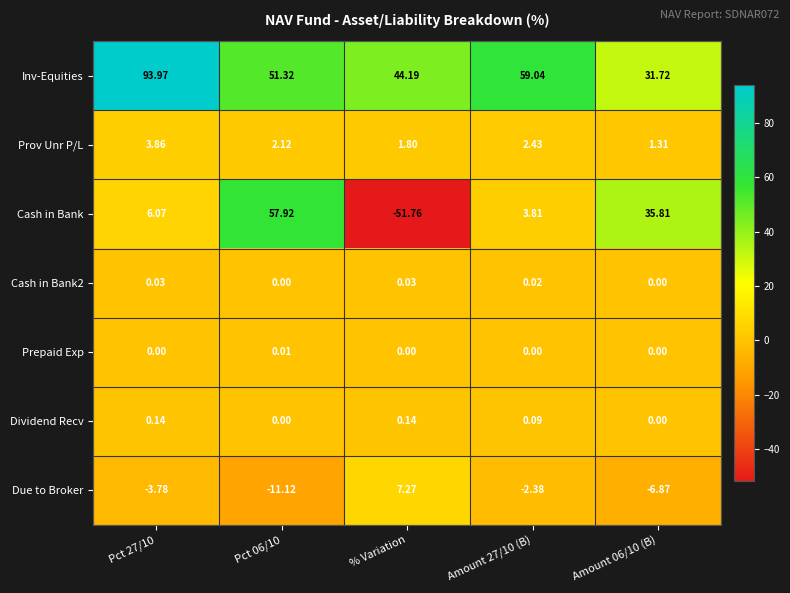

Which series has the largest range (max minus min)?

Cash in Bank